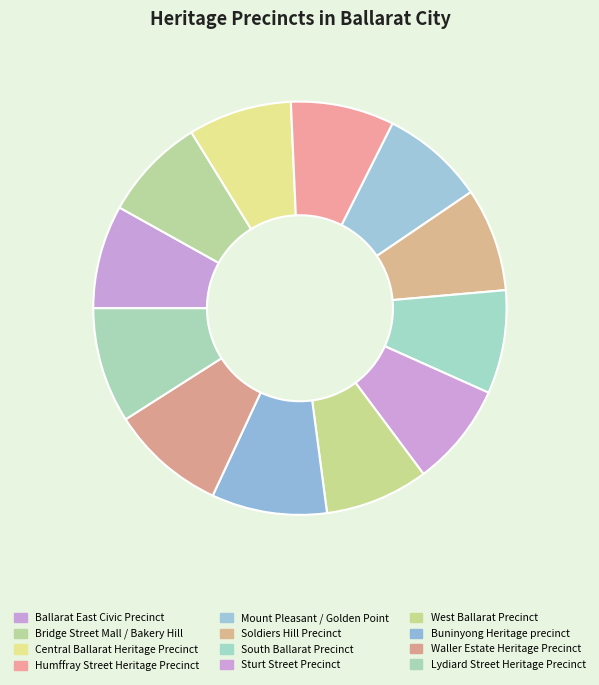

How many slices are in this pie chart?

12